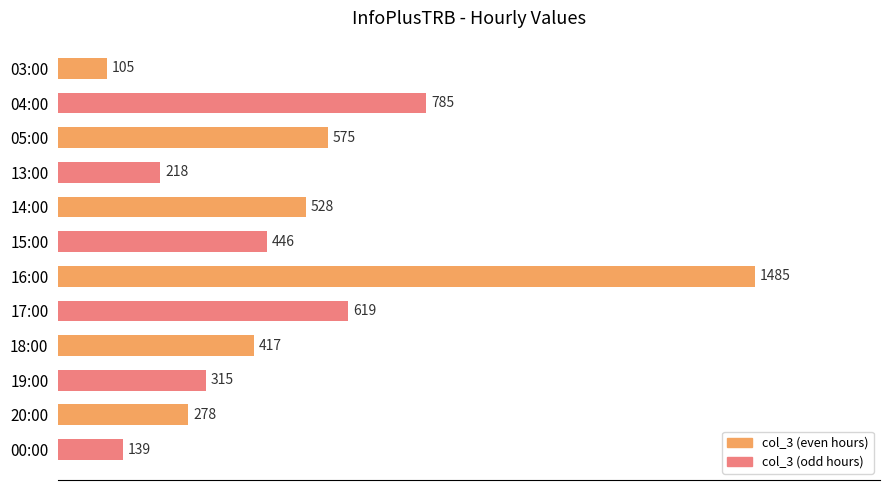

Read the value at 17:00, to the nearest 10.

620